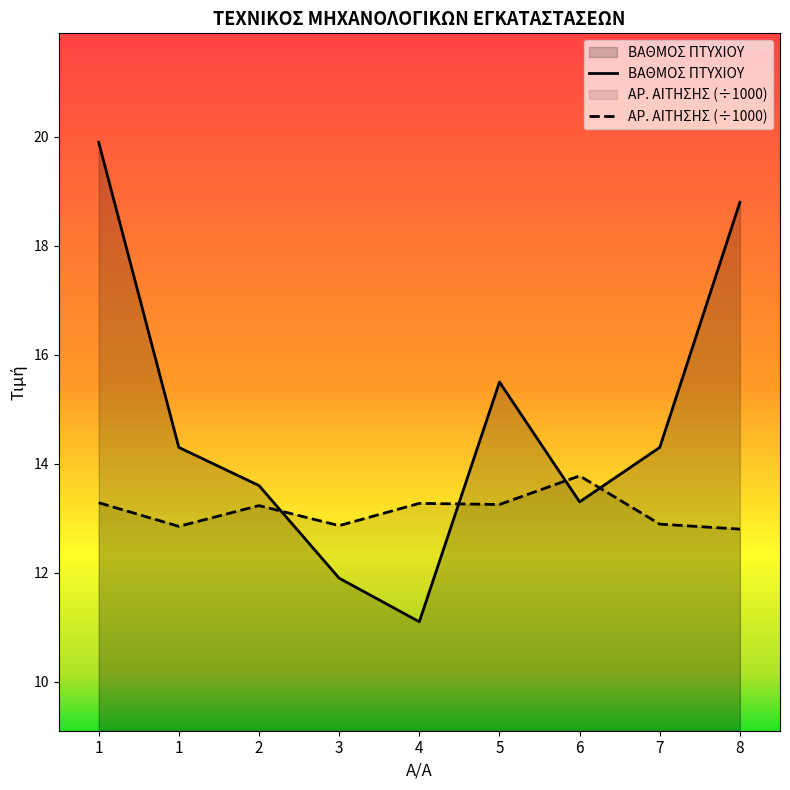

True or false: ΒΑΘΜΟΣ ΠΤΥΧΙΟΥ has more than 1 interior local peaks.

False